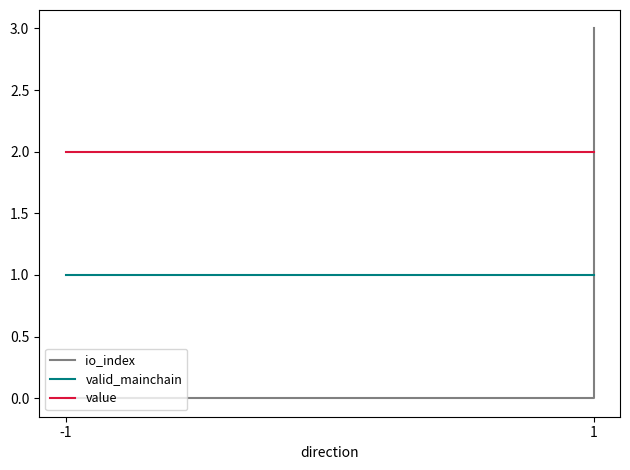

How many distinct data groups are displayed?

3